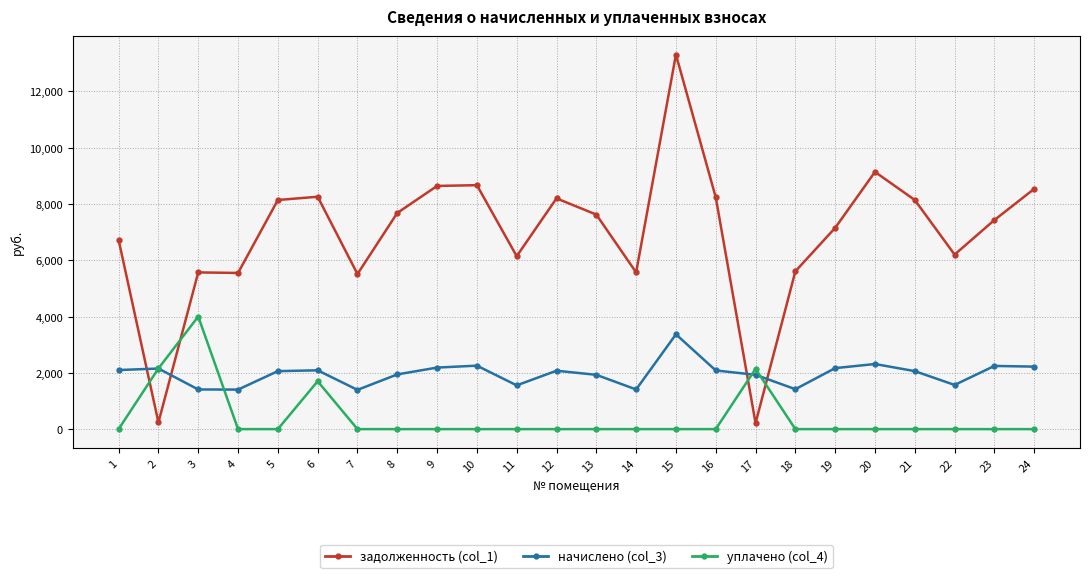

Does the chart display data point markers on the line(s)?

Yes